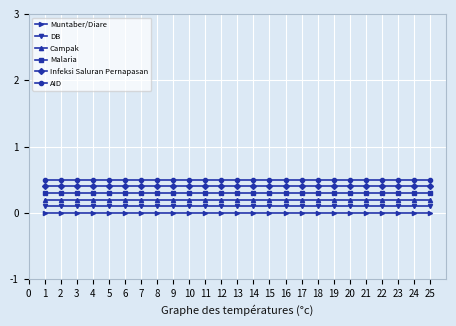

What is the value of the Infeksi Saluran Pernapasan point at the 22nd from the left?

0.4